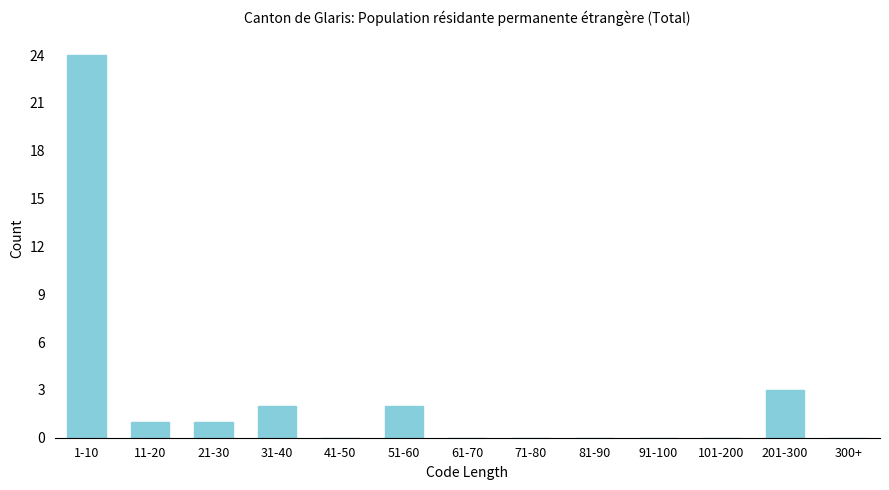

Reading left to right, extract all data points from this chart.

1-10=24	11-20=1	21-30=1	31-40=2	41-50=0	51-60=2	61-70=0	71-80=0	81-90=0	91-100=0	101-200=0	201-300=3	300+=0